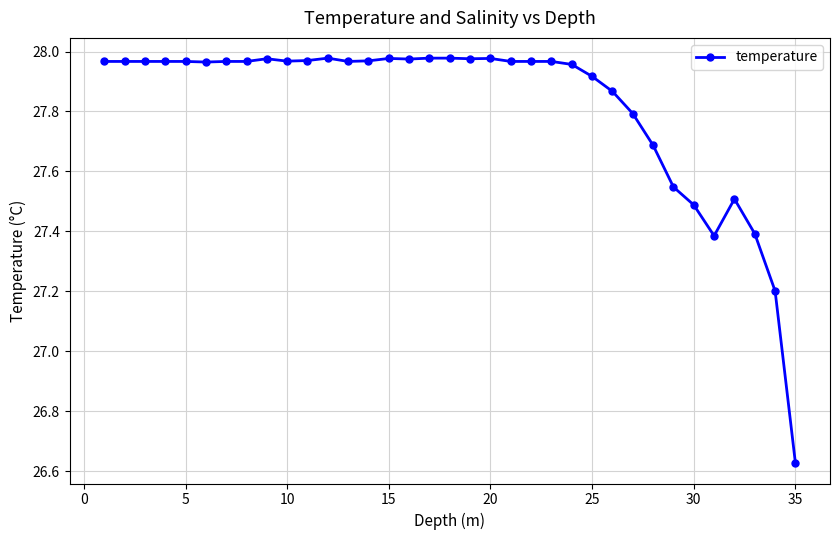

What is the difference between the second highest and second lowest values?

0.8